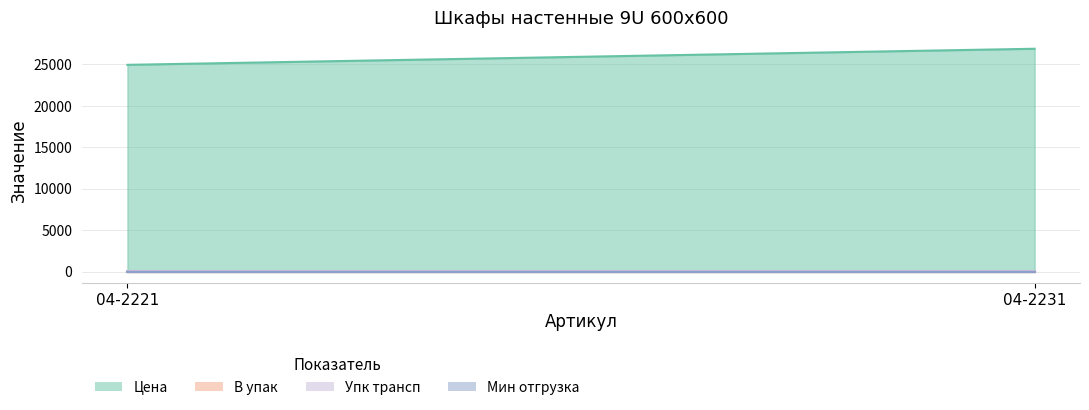

At 04-2231, list the series in order from smallest to largest.

В упак, Мин отгрузка, Упк трансп, Цена